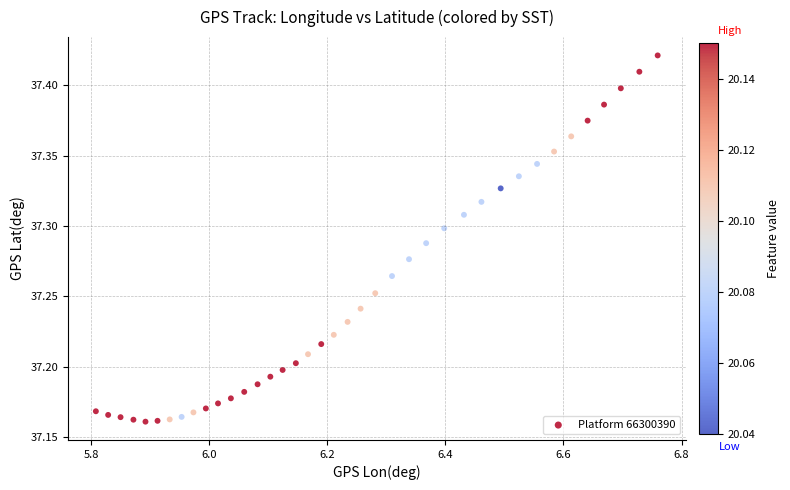

What is the range of X values (max minus min)?

1.0